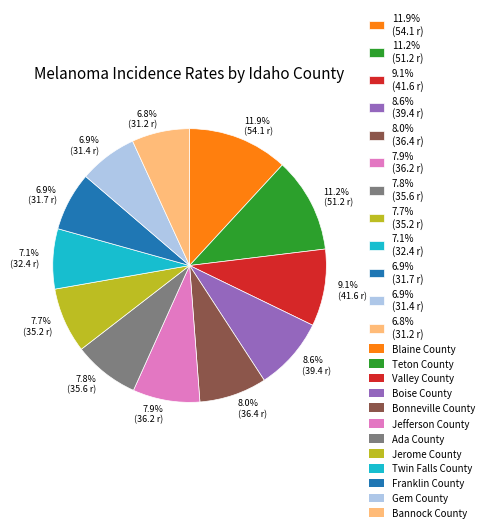

Is there any slice that represents more than half of the pie?

No